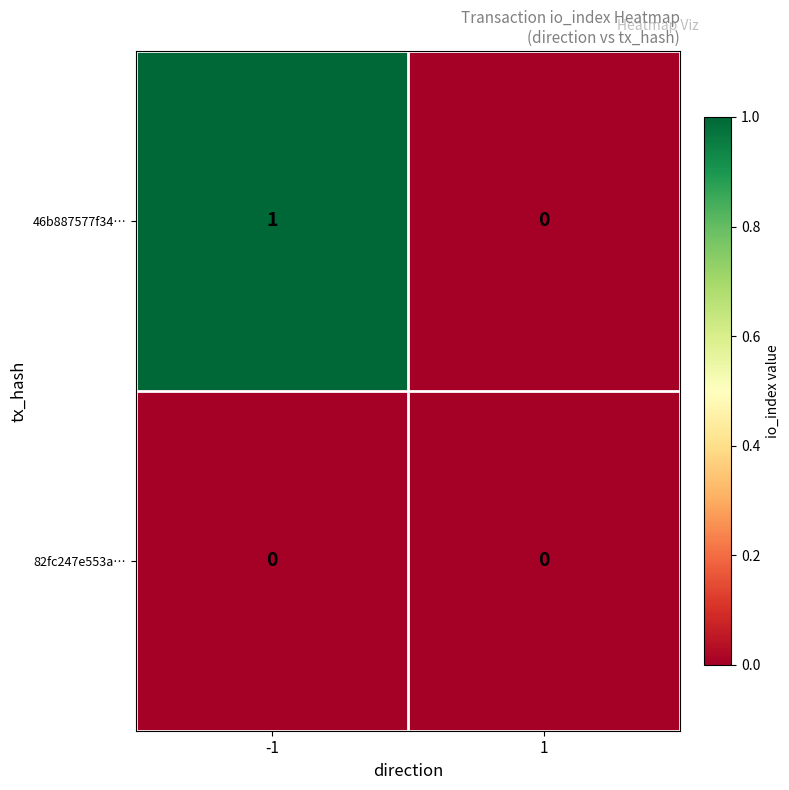

Reading right to left, list all the values displayed in this chart.

46b887577f34…: 0	1
82fc247e553a…: 0	0